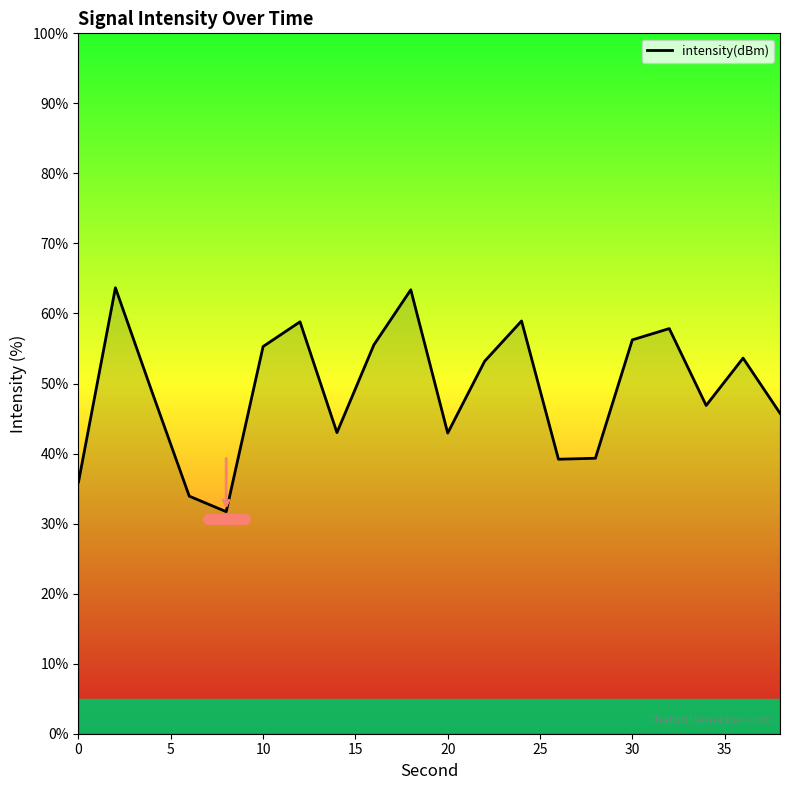

What is the greatest value displayed?

63.7